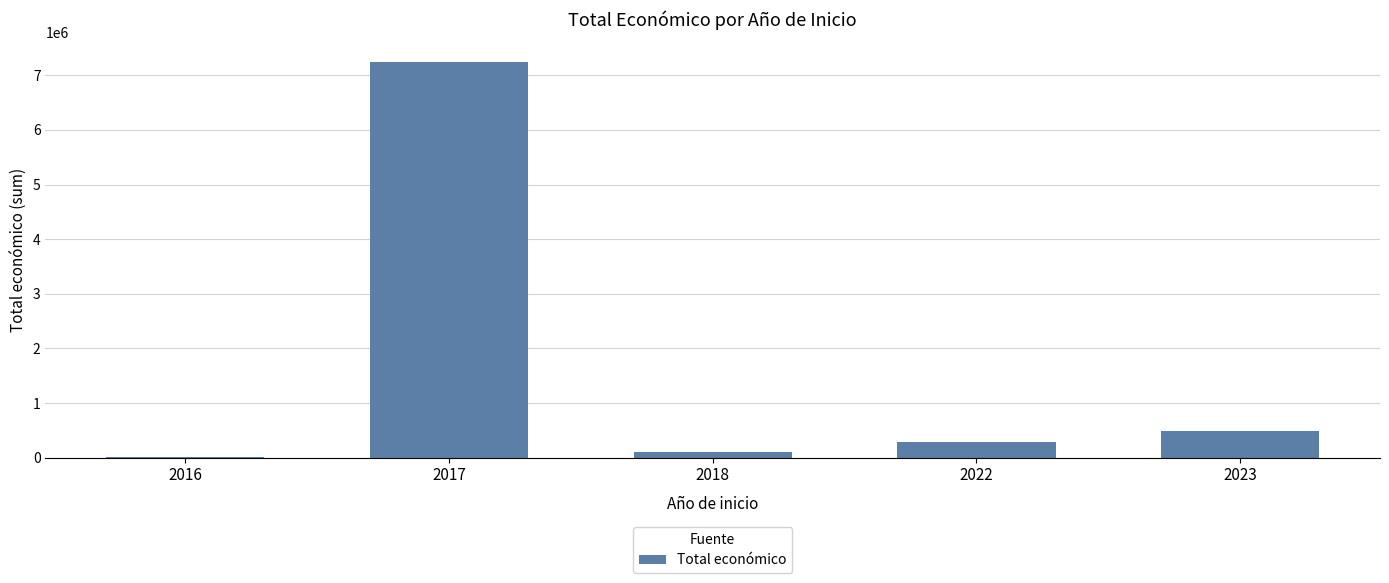

Reading right to left, list all the values displayed in this chart.

490908	287559	109303	7241593	19900